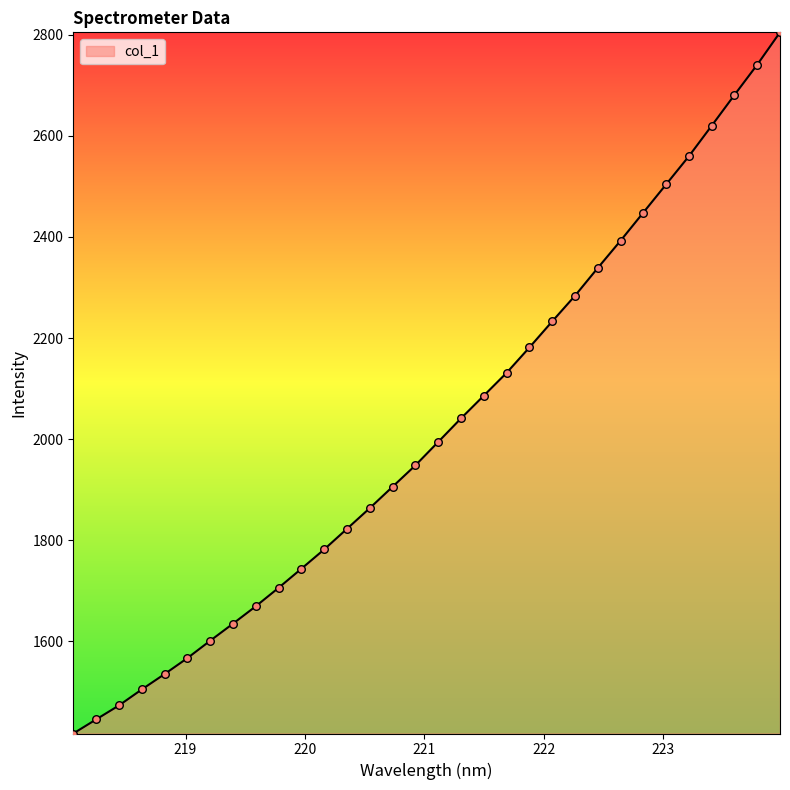

What is the smallest value displayed?

1417.4